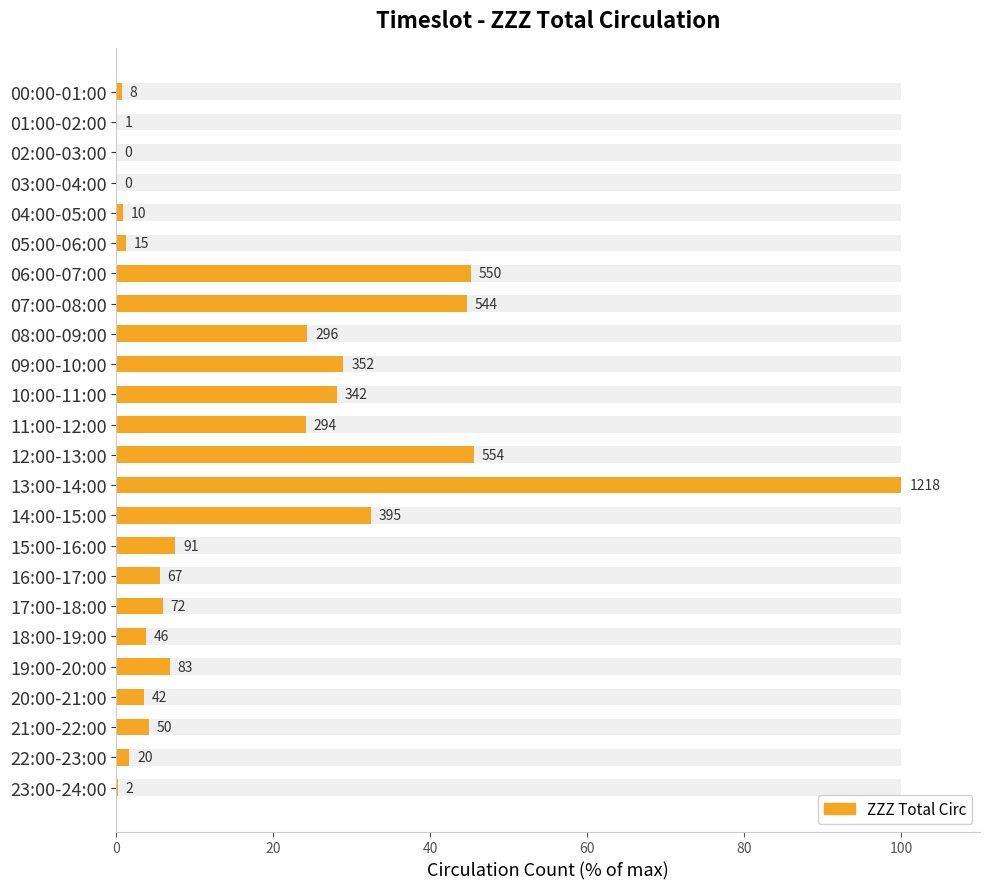

Which has a higher value, 15:00-16:00 or 10:00-11:00?

10:00-11:00